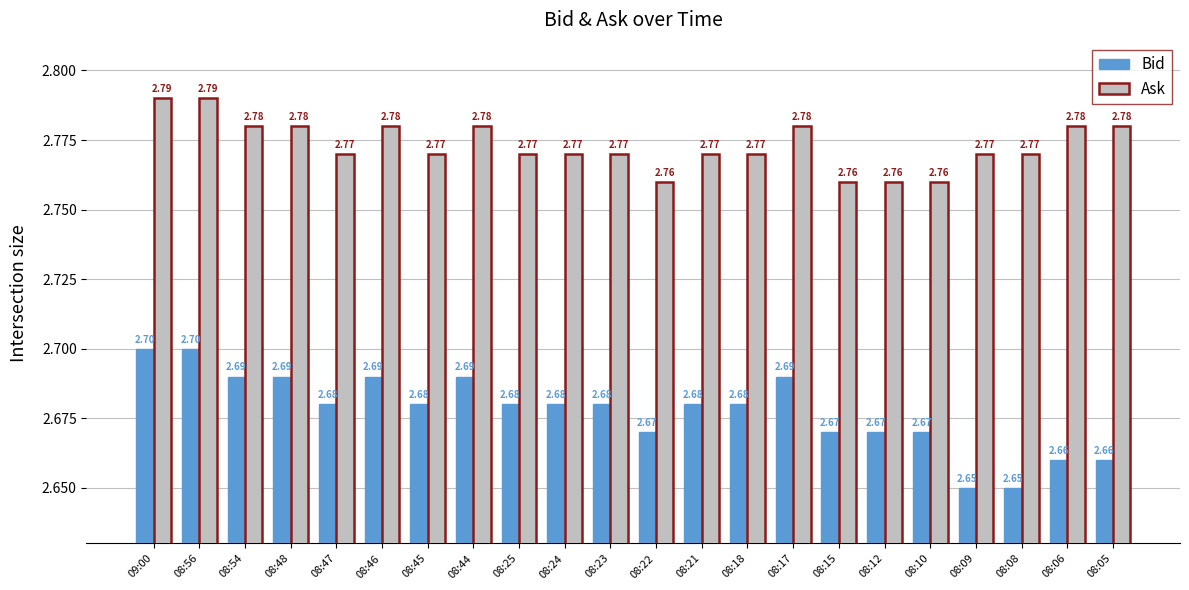

List the series in order of their overall mean, highest first.

Ask, Bid